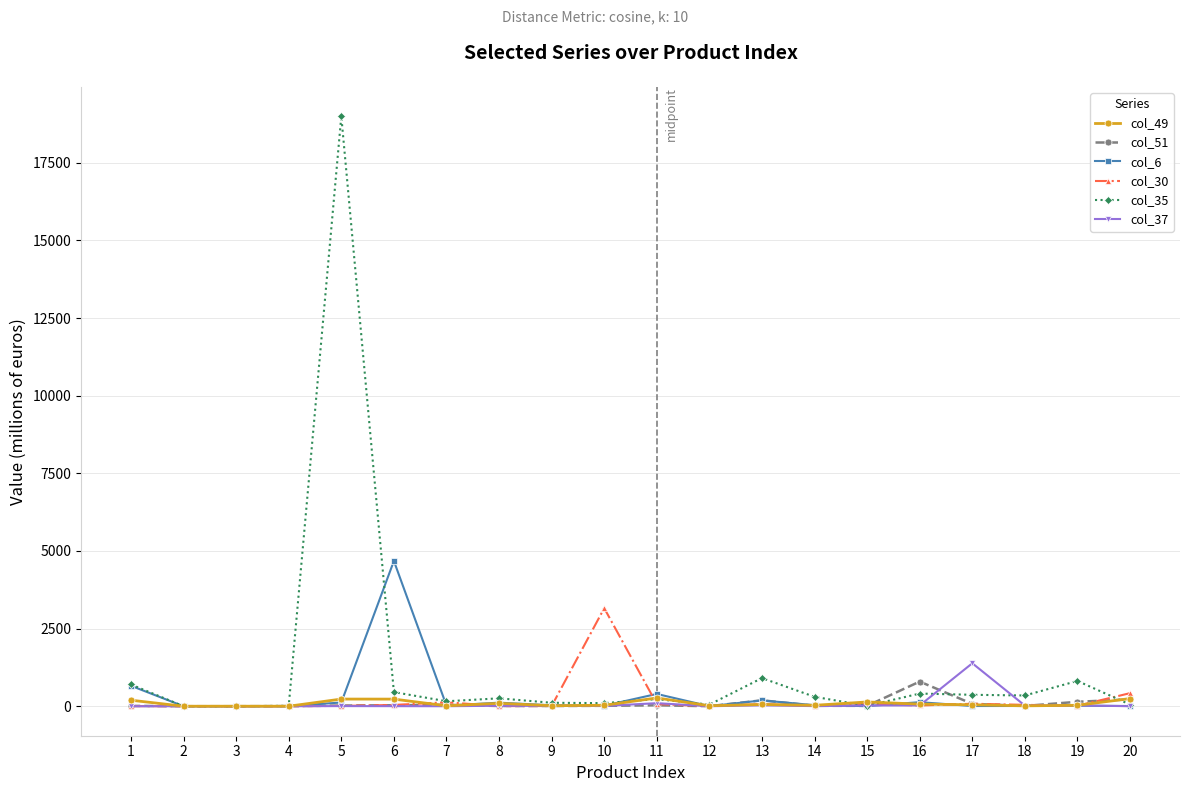

Does the chart have visible grid lines?

Yes